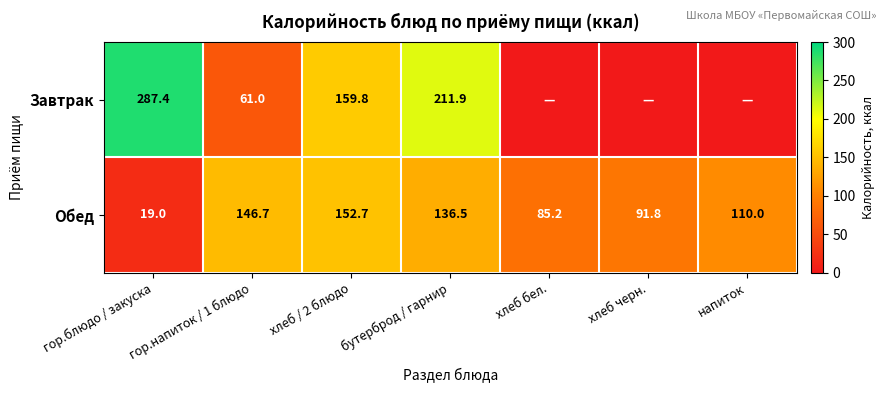

How many series are shown in this chart?

2